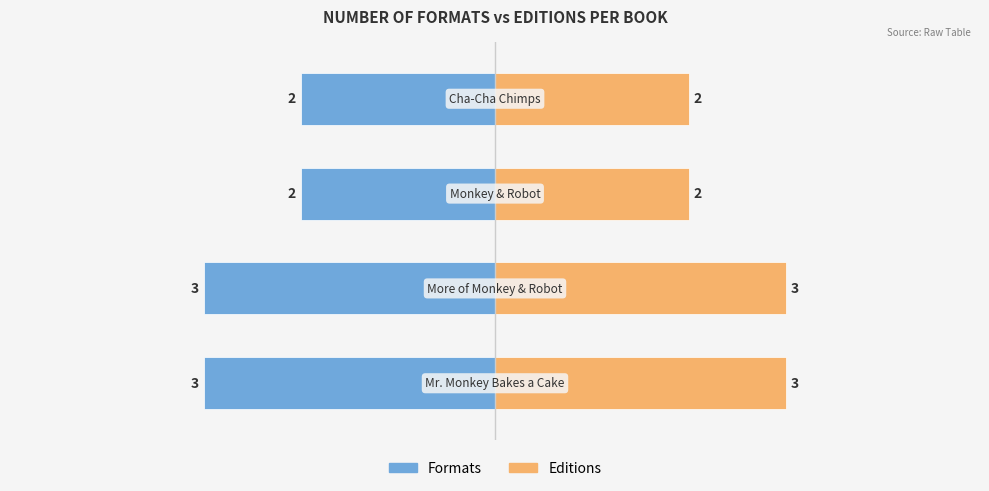

Which has a higher value, 1 or 3?

3